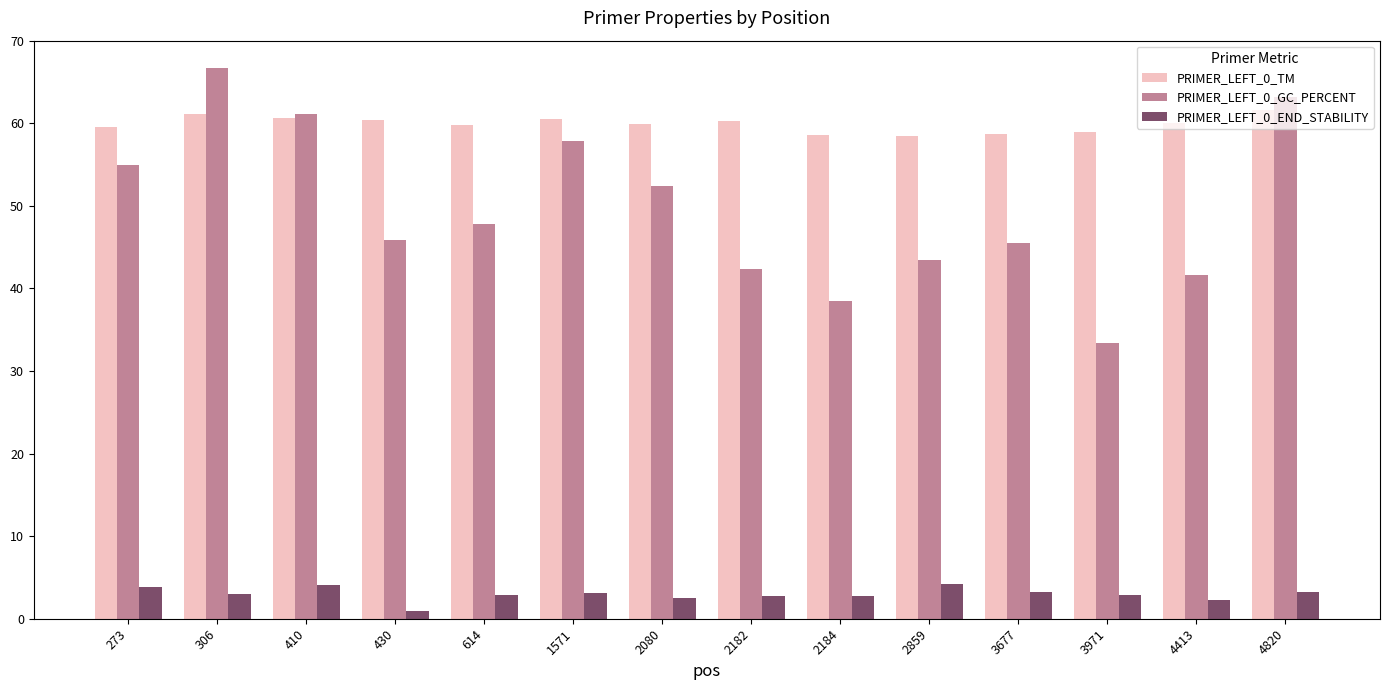

The PRIMER_LEFT_0_TM series shows 58.9 at 3971. True or false?

True